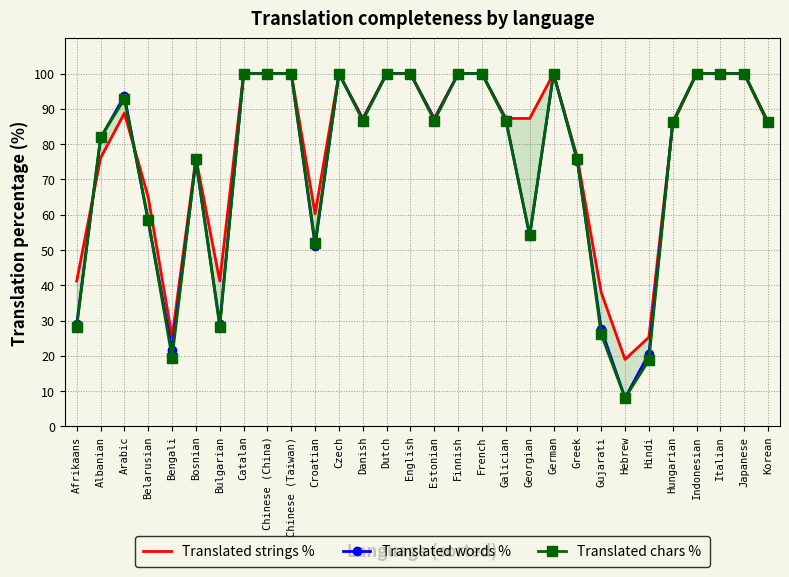

Reading left to right, list all the values displayed in this chart.

Translated strings %: Afrikaans=41.2	Albanian=76.1	Arabic=88.8	Belarusian=65.0	Bengali=25.3	Bosnian=76.1	Bulgarian=41.2	Catalan=100.0	Chinese (China)=100.0	Chinese (Taiwan)=100.0	Croatian=60.3	Czech=100.0	Danish=87.3	Dutch=100.0	English=100.0	Estonian=87.3	Finnish=100.0	French=100.0	Galician=87.3	Georgian=87.3	German=100.0	Greek=76.1	Gujarati=38.0	Hebrew=19.0	Hindi=25.3	Hungarian=85.7	Indonesian=100.0	Italian=100.0	Japanese=100.0	Korean=85.7
Translated words %: Afrikaans=29.0	Albanian=81.7	Arabic=93.7	Belarusian=58.1	Bengali=21.6	Bosnian=75.2	Bulgarian=29.0	Catalan=100.0	Chinese (China)=100.0	Chinese (Taiwan)=100.0	Croatian=51.2	Czech=100.0	Danish=87.0	Dutch=100.0	English=100.0	Estonian=87.0	Finnish=100.0	French=100.0	Galician=87.0	Georgian=54.0	German=100.0	Greek=75.2	Gujarati=27.6	Hebrew=8.1	Hindi=20.6	Hungarian=86.2	Indonesian=100.0	Italian=100.0	Japanese=100.0	Korean=86.2
Translated chars %: Afrikaans=28.3	Albanian=81.9	Arabic=92.8	Belarusian=58.6	Bengali=19.5	Bosnian=75.7	Bulgarian=28.3	Catalan=100.0	Chinese (China)=100.0	Chinese (Taiwan)=100.0	Croatian=52.1	Czech=100.0	Danish=86.7	Dutch=100.0	English=100.0	Estonian=86.7	Finnish=100.0	French=100.0	Galician=86.7	Georgian=54.3	German=100.0	Greek=75.7	Gujarati=26.1	Hebrew=8.1	Hindi=18.8	Hungarian=86.2	Indonesian=100.0	Italian=100.0	Japanese=100.0	Korean=86.2